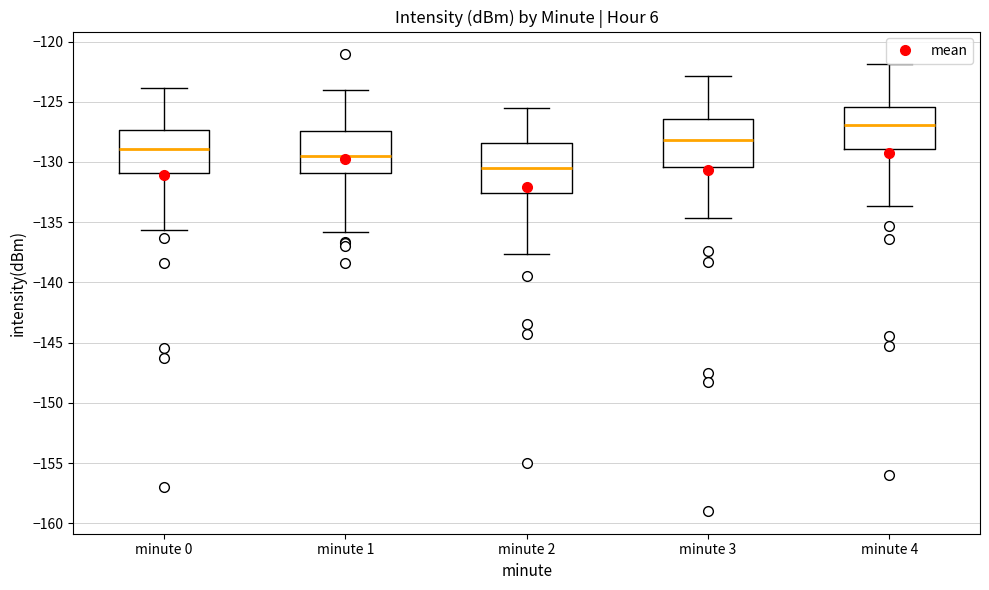

Which box's median line is the highest?

minute 4